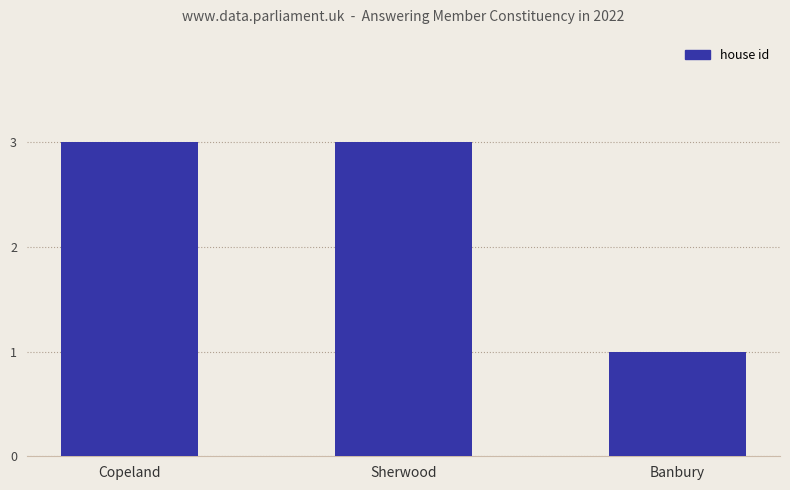

True or false: the data shows 2 at Copeland.

False